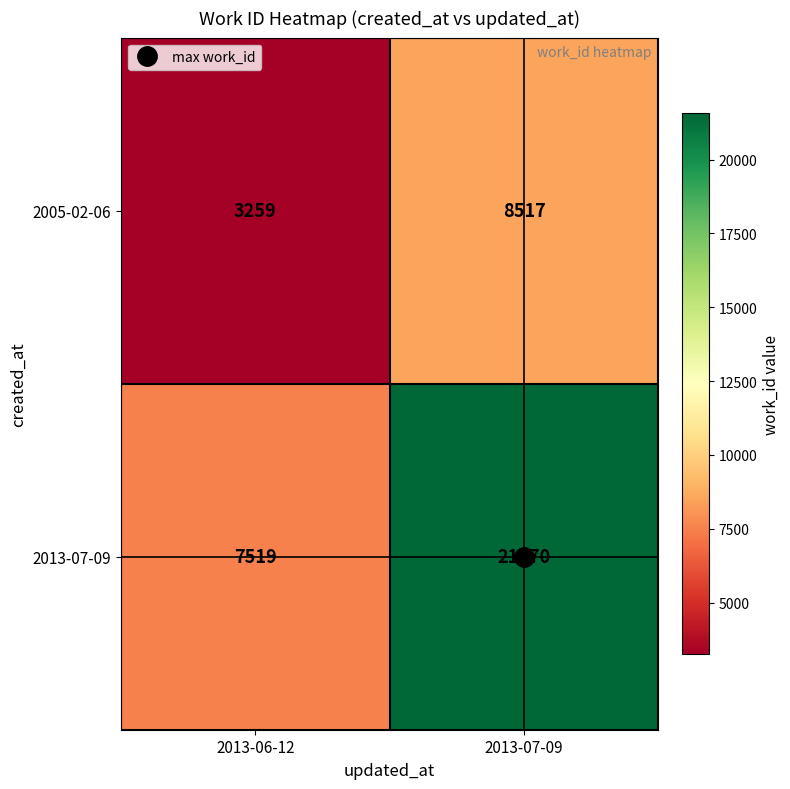

Which series has the widest spread of values?

2013-07-09